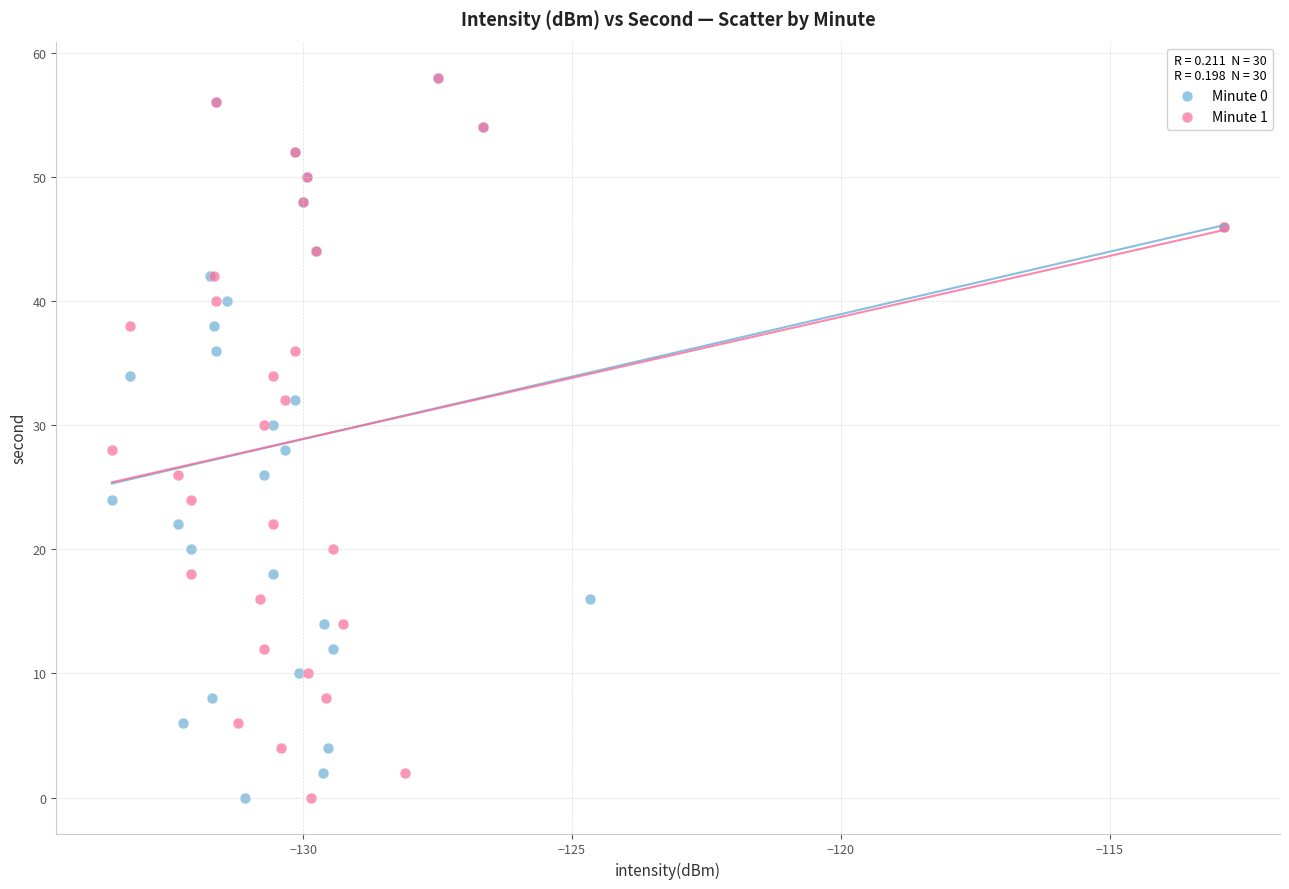

What are all the series names shown in the legend?

Minute 0, Minute 1